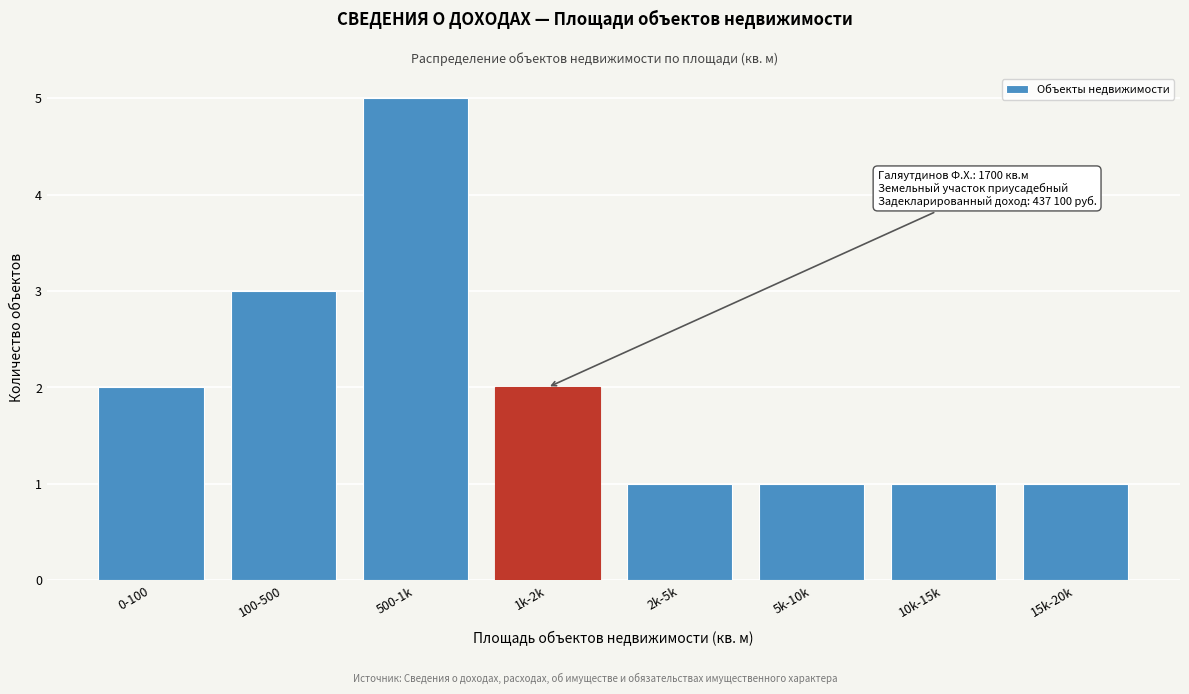

Reading left to right, what are all the values shown in this chart?

2	3	5	2	1	1	1	1